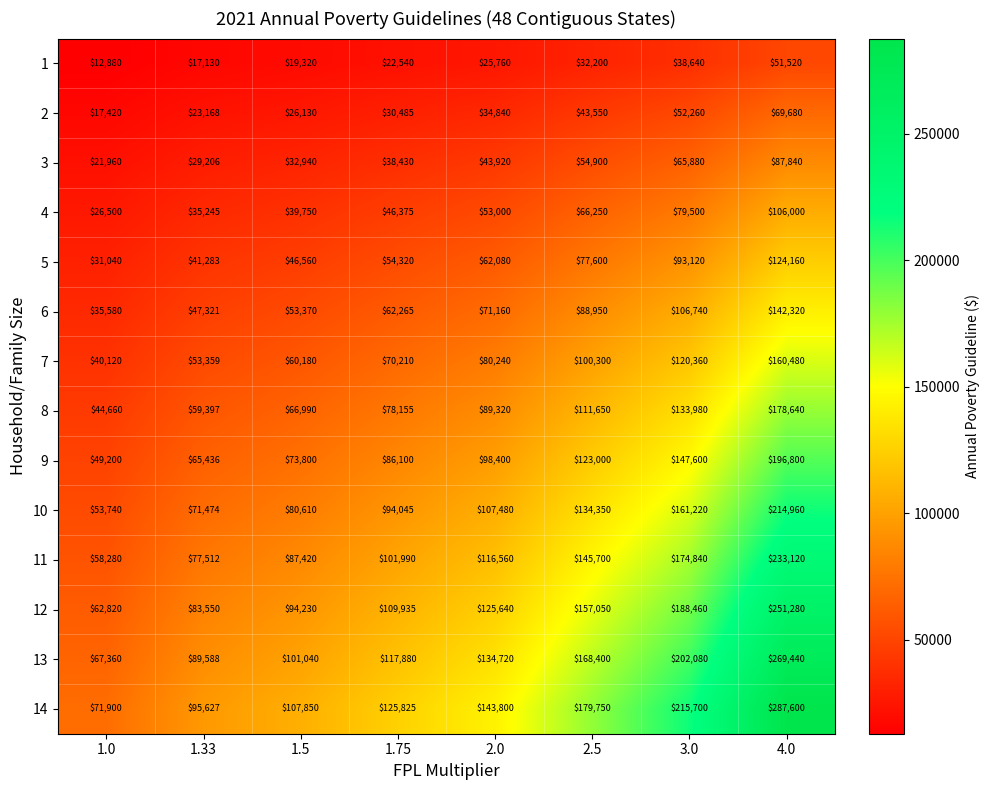

Read the 4 value at 1.5, to the nearest 10.

39750